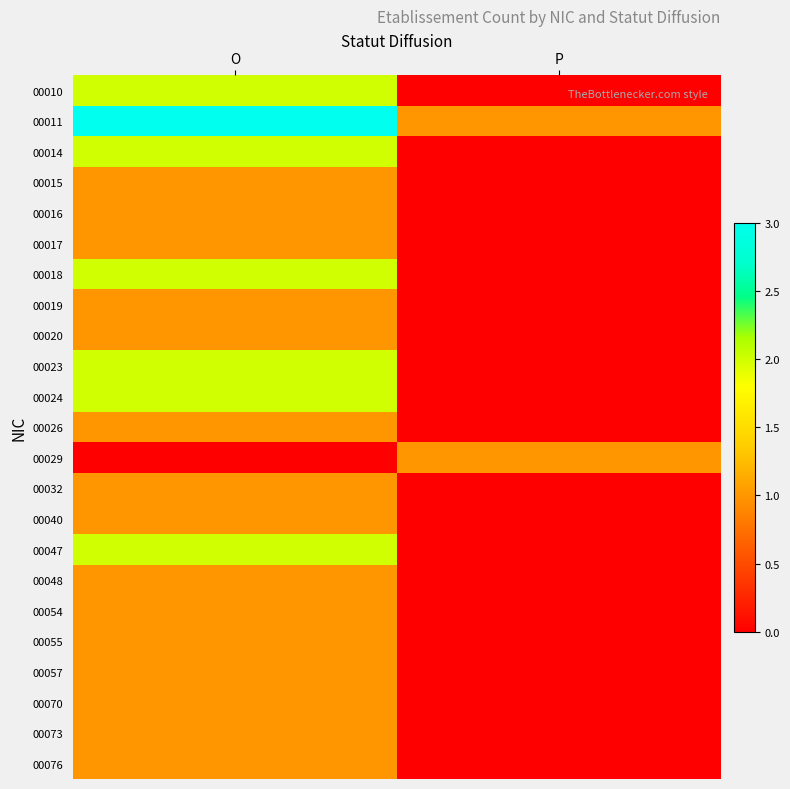

What is the difference between the highest and lowest values at P?

1